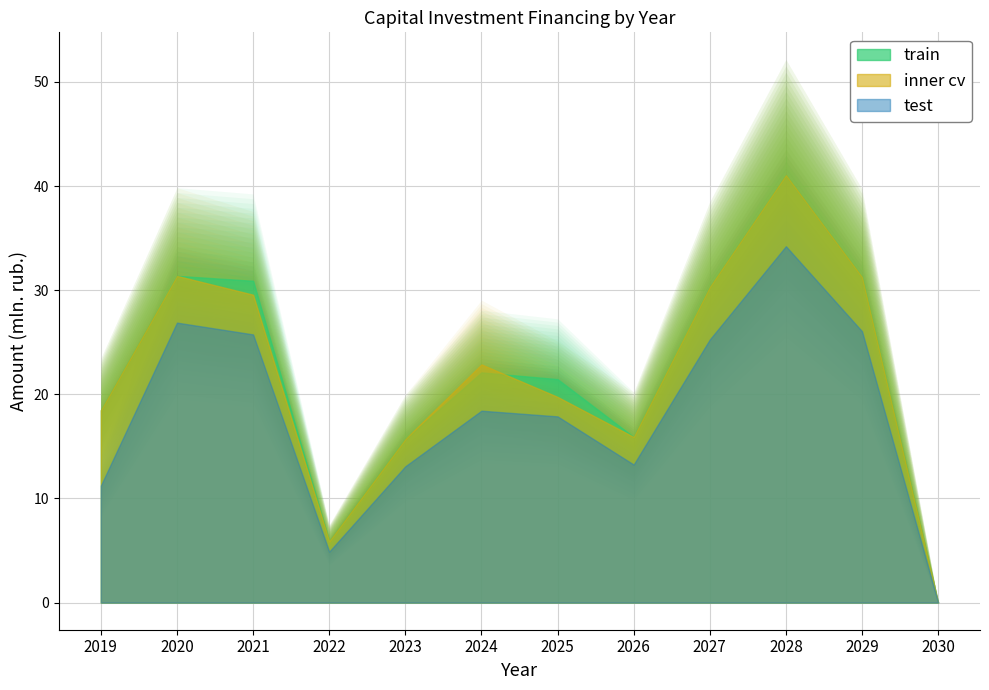

Does the chart have visible grid lines?

Yes